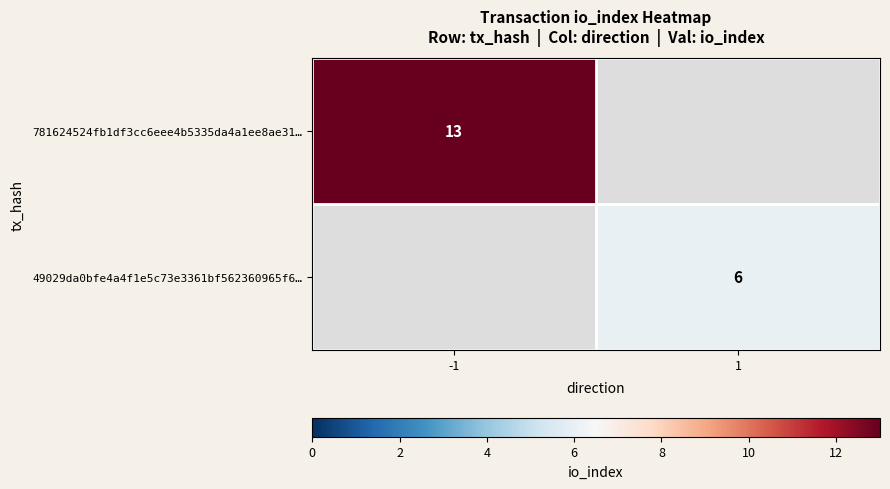

Between 1 and -1, which is larger?

-1